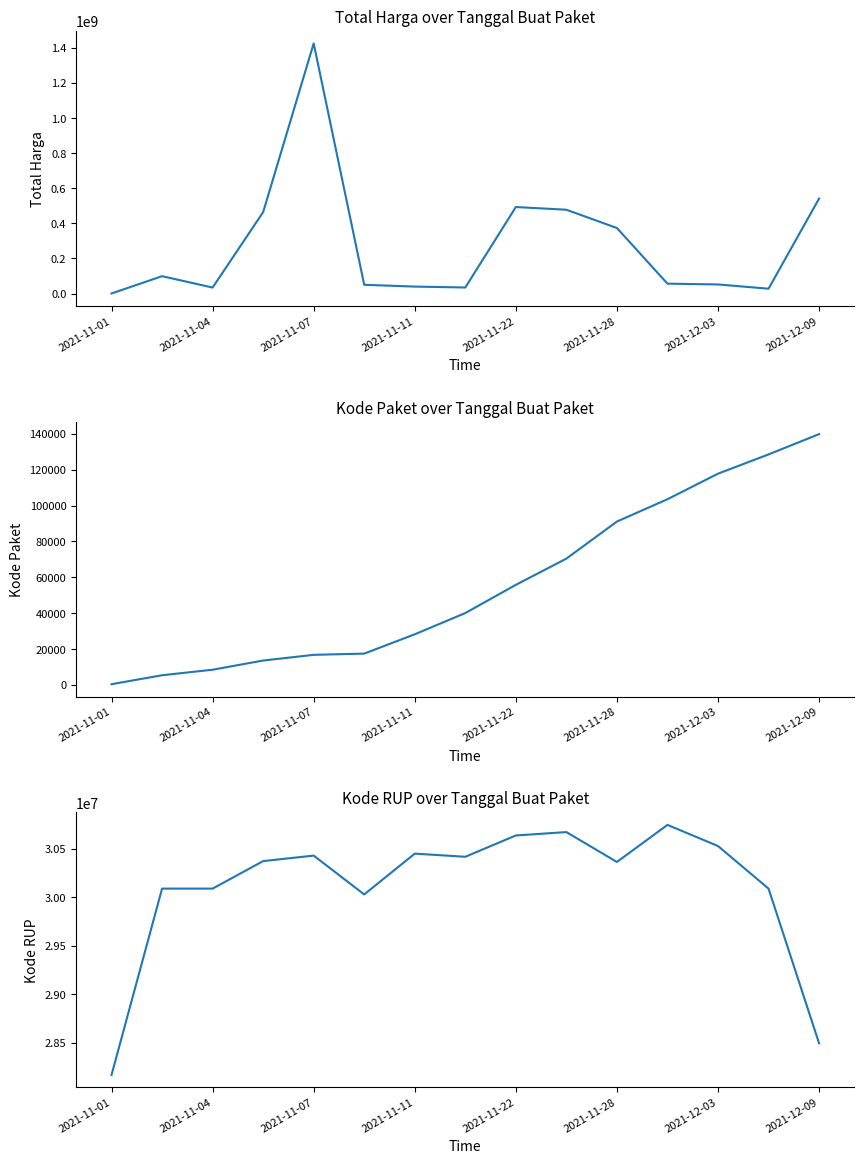

How many data points does each series have?

15